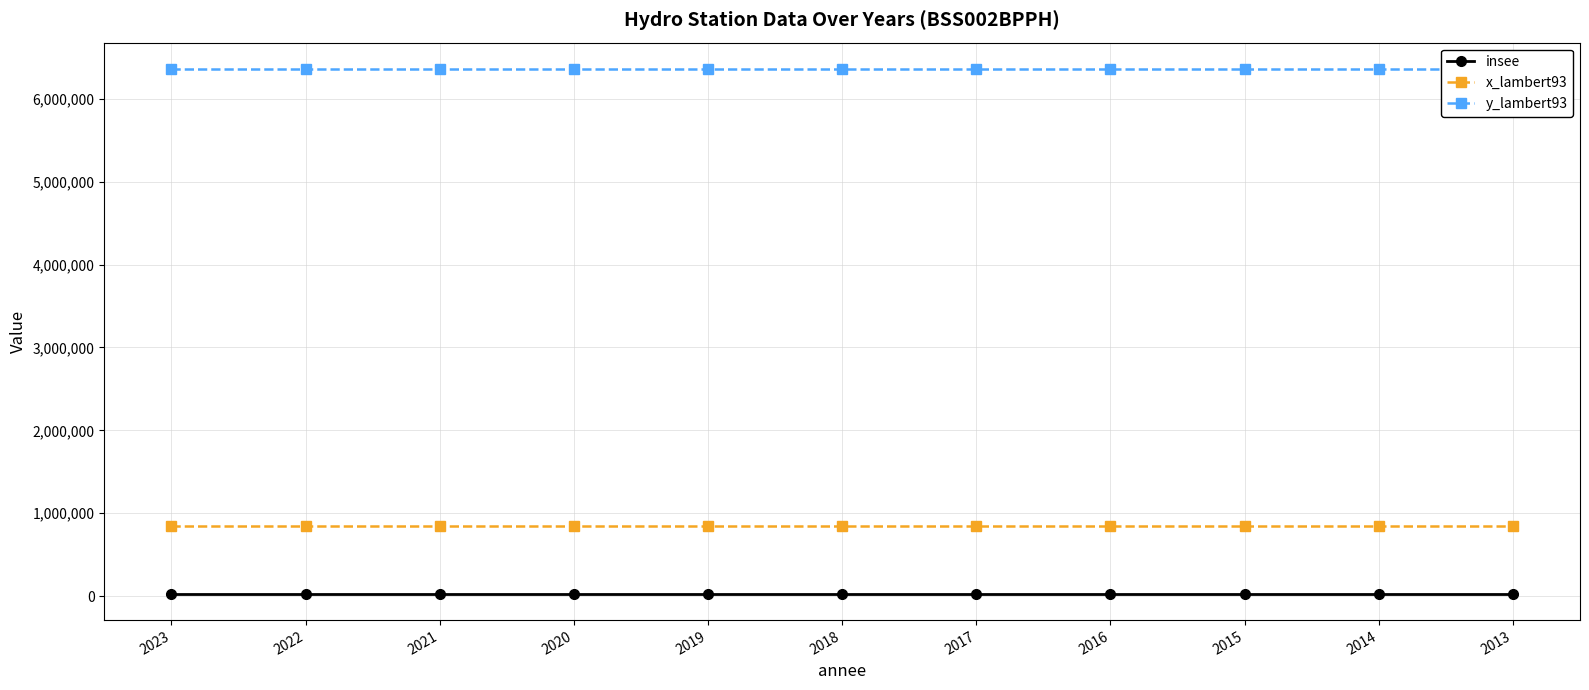

Reading left to right, list all the values displayed in this chart.

insee: 2023=26033	2022=26033	2021=26033	2020=26033	2019=26033	2018=26033	2017=26033	2016=26033	2015=26033	2014=26033	2013=26033
x_lambert93: 2023=849025	2022=849025	2021=849025	2020=849025	2019=849025	2018=849025	2017=849025	2016=849025	2015=849025	2014=849025	2013=849025
y_lambert93: 2023=6362301	2022=6362301	2021=6362301	2020=6362301	2019=6362301	2018=6362301	2017=6362301	2016=6362301	2015=6362301	2014=6362301	2013=6362301